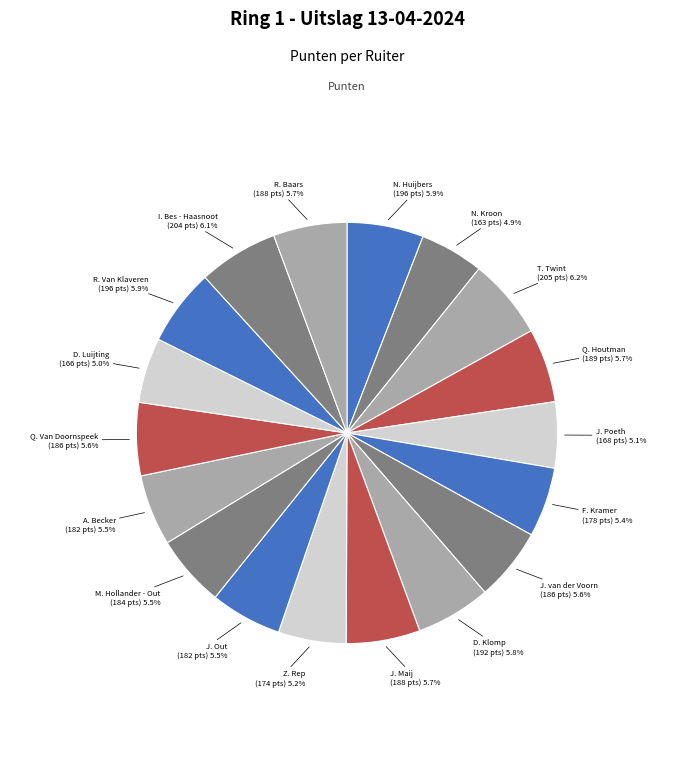

How many segments does this pie chart have?

18